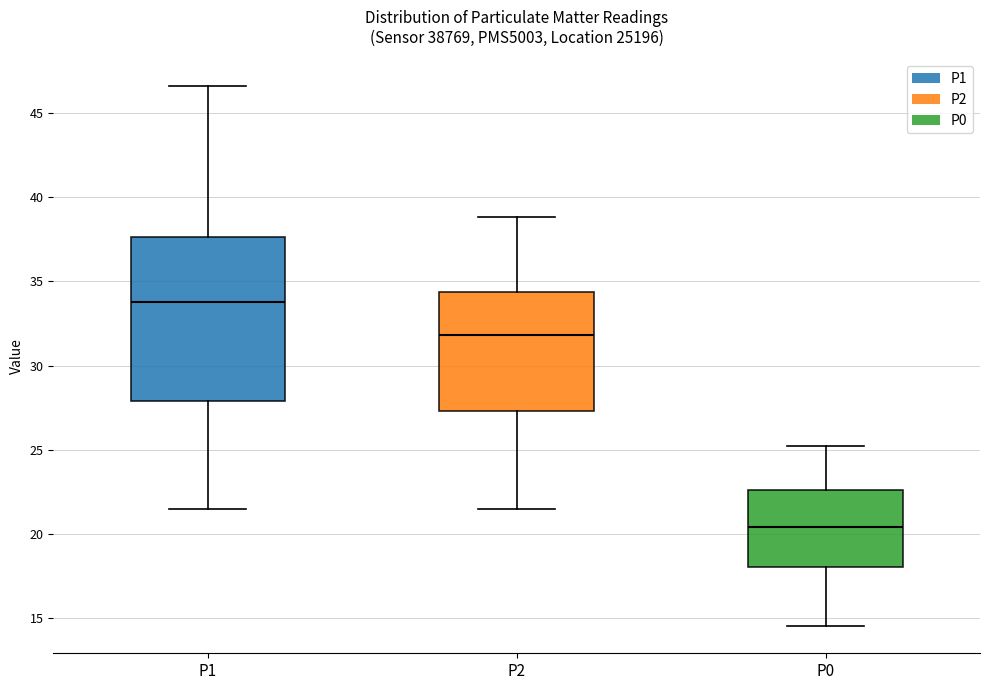

Reading left to right, transcribe this box plot: for each box, give where its median line is, the range the box spans, and where its two whiskers end, as read against the y-axis. The values are not printed on the chart, so give them approximately, as read against the axis.

P1: median 34.0, box 28.0 to 37.5, whiskers 21.5 to 46.5
P2: median 32.0, box 27.5 to 34.5, whiskers 21.5 to 39.0
P0: median 20.5, box 18.0 to 22.5, whiskers 14.5 to 25.0